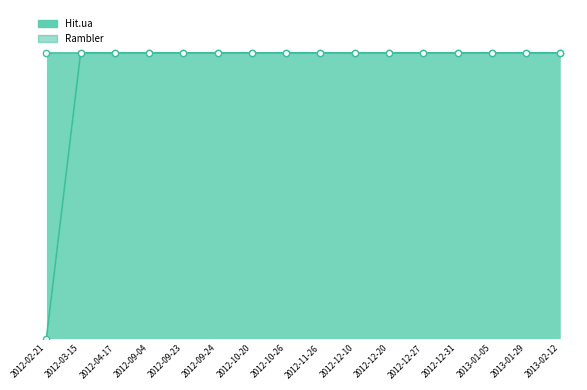

What are all the series names shown in the legend?

Hit.ua, Rambler